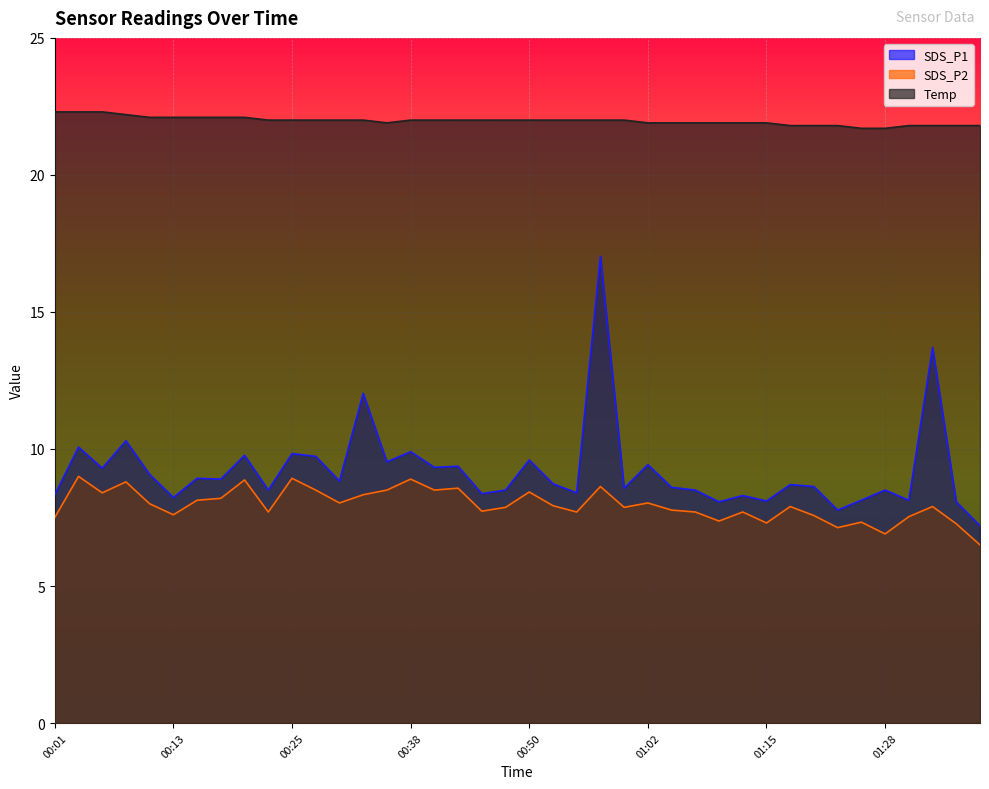

How many interior local valleys does the SDS_P1 series have?

14